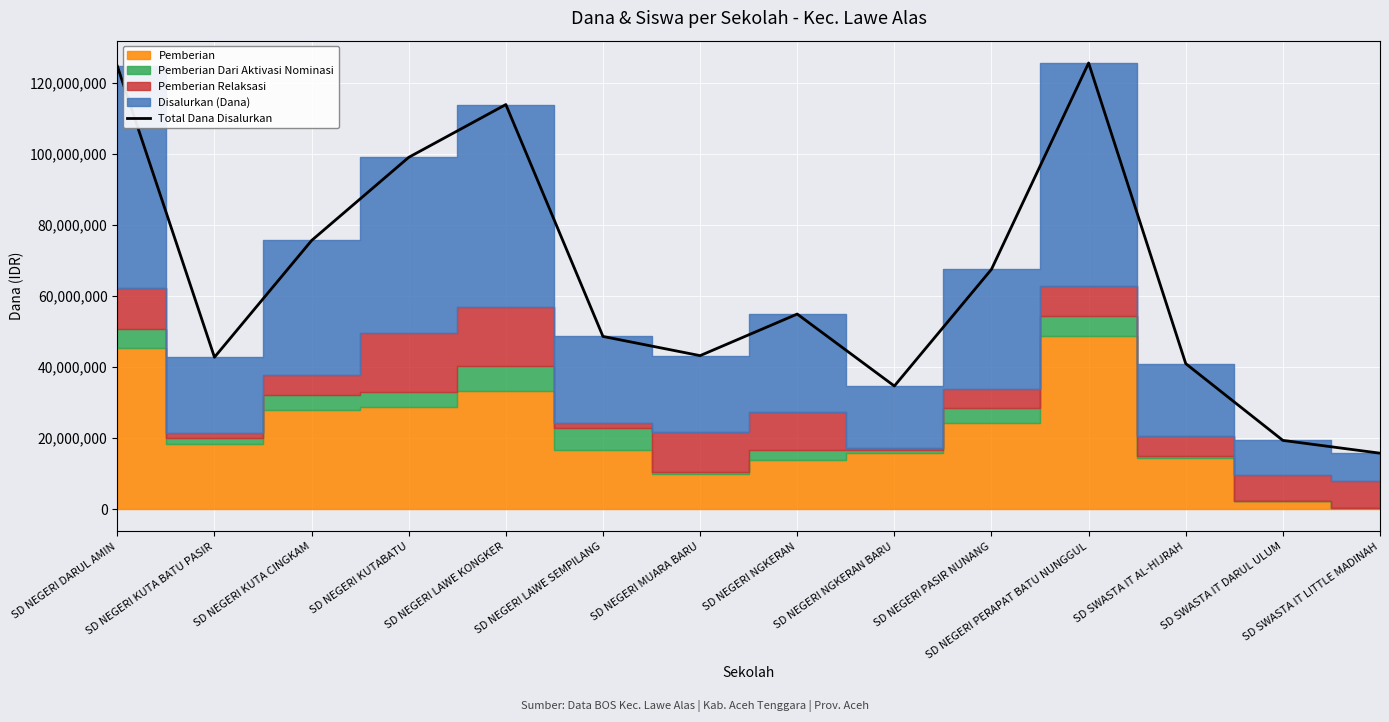

Rank the categories by value from highest to lowest.

SD NEGERI PERAPAT BATU NUNGGUL, SD NEGERI DARUL AMIN, SD NEGERI LAWE KONGKER, SD NEGERI KUTABATU, SD NEGERI KUTA CINGKAM, SD NEGERI PASIR NUNANG, SD NEGERI NGKERAN, SD NEGERI LAWE SEMPILANG, SD NEGERI MUARA BARU, SD NEGERI KUTA BATU PASIR, SD SWASTA IT AL-HIJRAH, SD NEGERI NGKERAN BARU, SD SWASTA IT DARUL ULUM, SD SWASTA IT LITTLE MADINAH